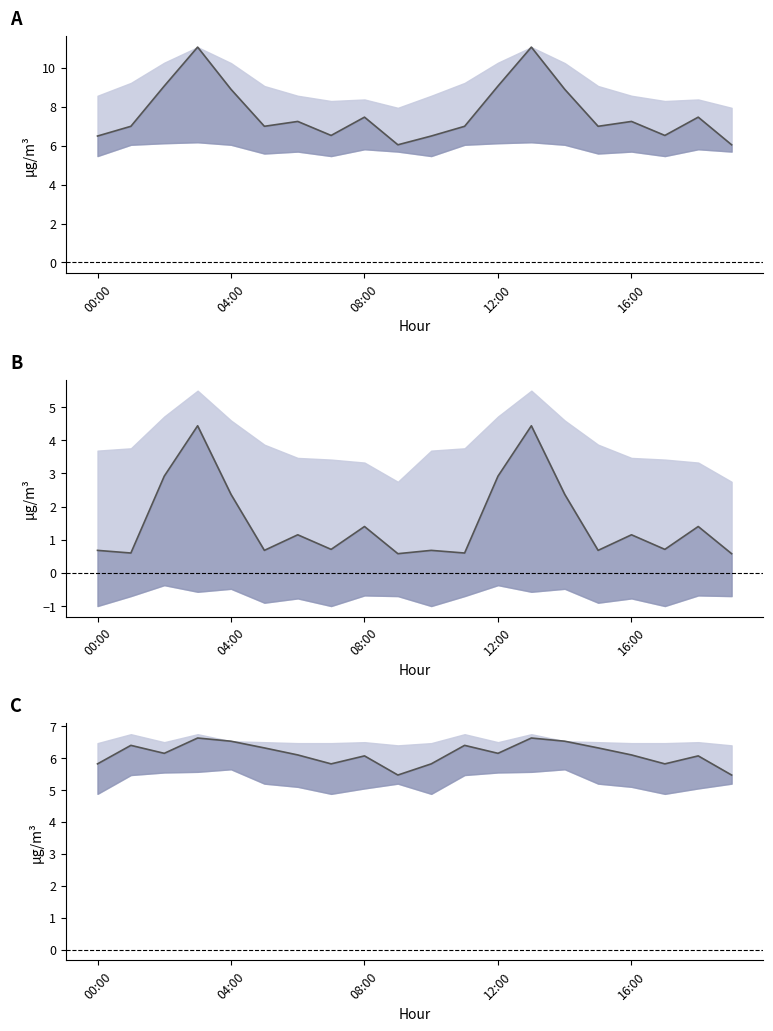

Between 12:00 and 19, which series saw the biggest shift?

P1 mean